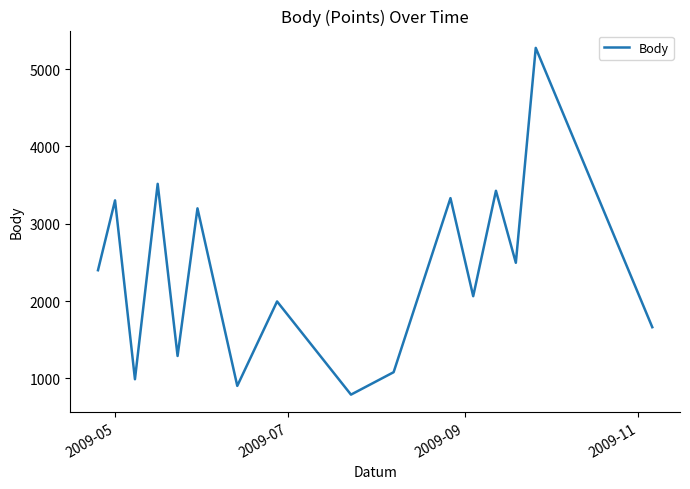

How many distinct data groups are displayed?

1